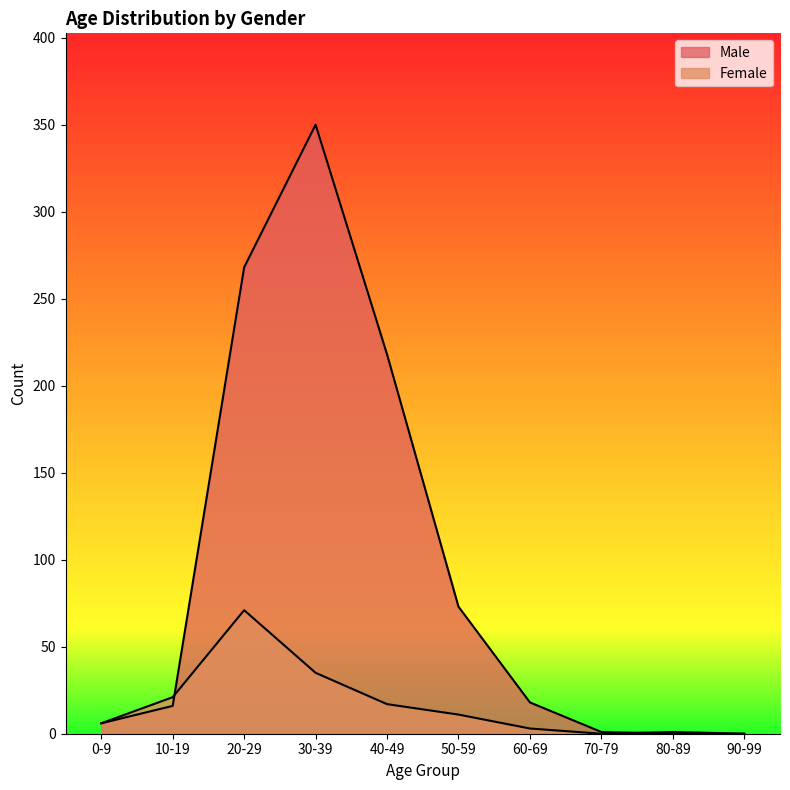

Reading left to right, transcribe all the data shown in this chart.

Male: 0-9=6	10-19=16	20-29=268	30-39=350	40-49=218	50-59=73	60-69=18	70-79=1	80-89=0	90-99=0
Female: 0-9=6	10-19=21	20-29=71	30-39=35	40-49=17	50-59=11	60-69=3	70-79=0	80-89=1	90-99=0